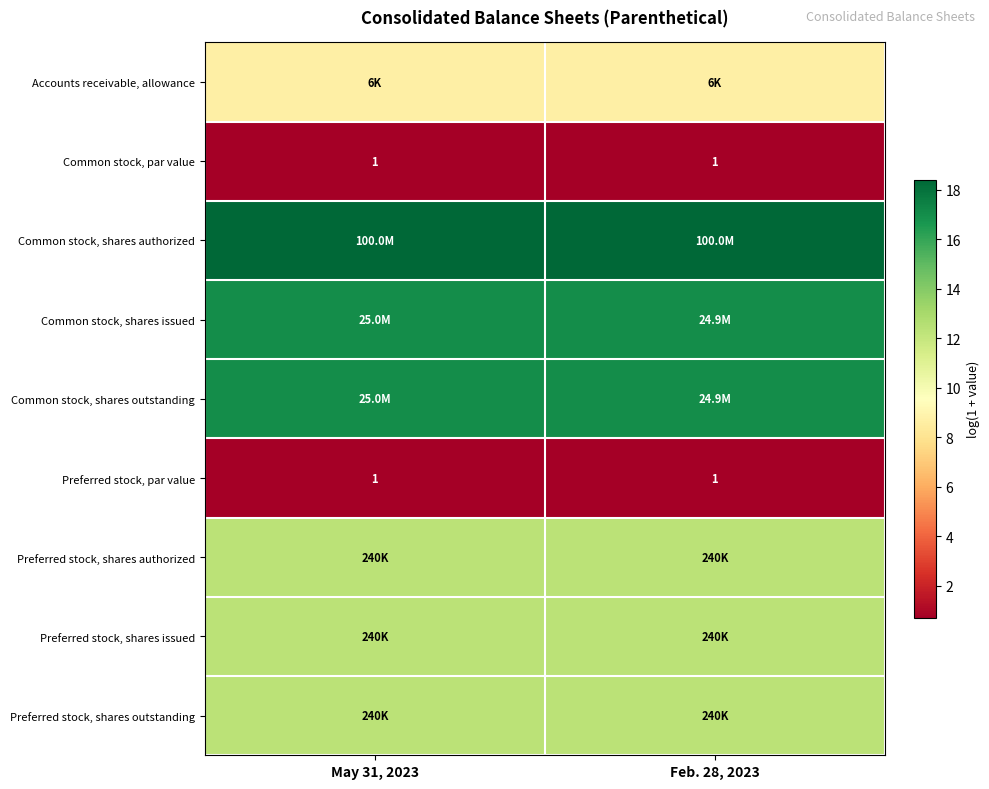

Which category has the highest value across all series?

May 31, 2023